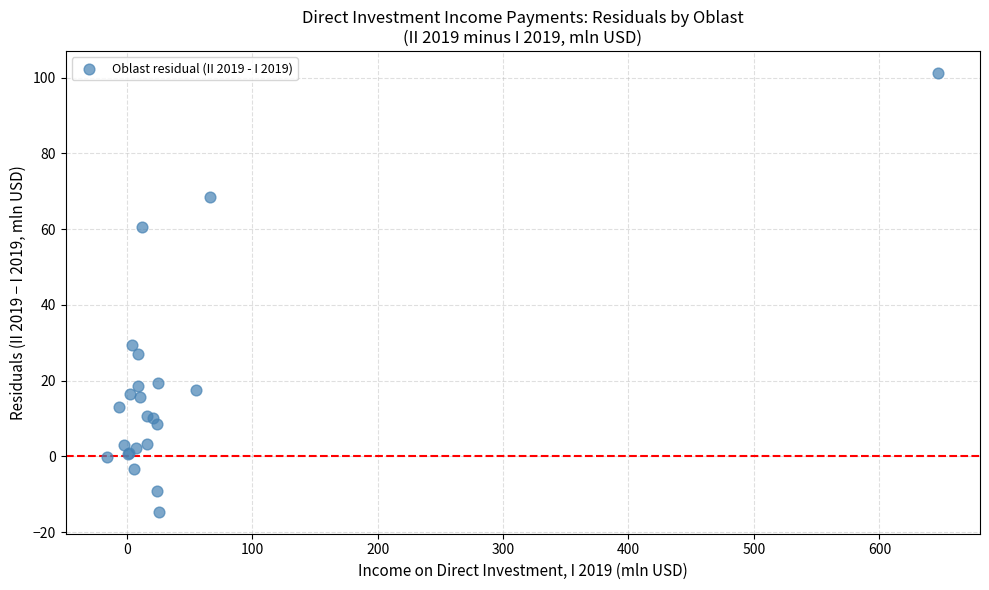

What Y value in the scatter plot is closest to 43?

29.5